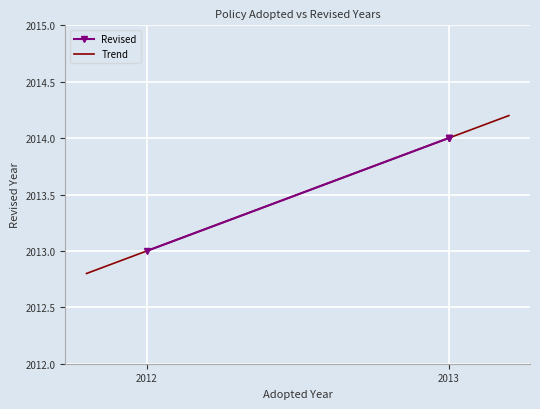

What is the ratio of the value at 2012 to the value at 2013?

1.0